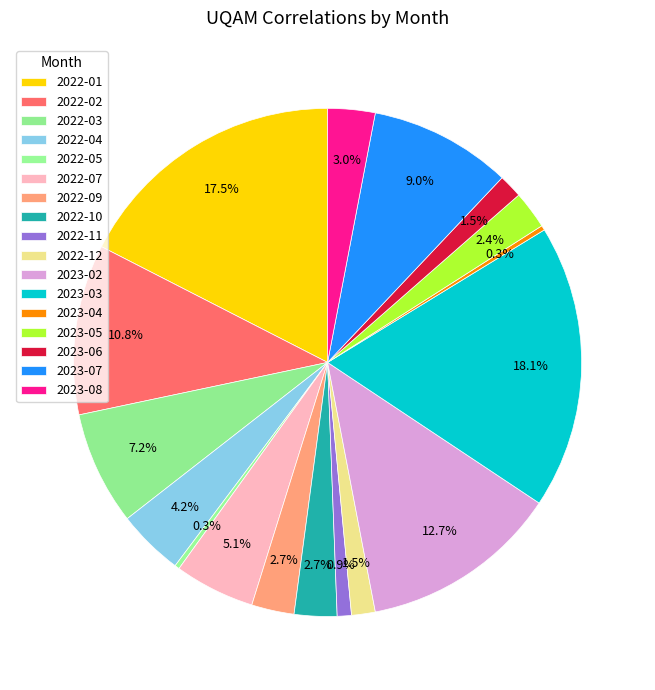

Count the number of slices in the pie.

17